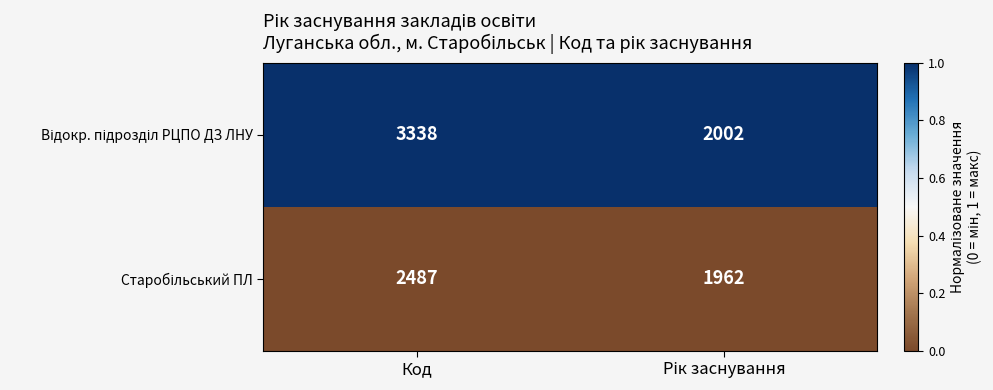

What is the total value across all series at Код?

5825